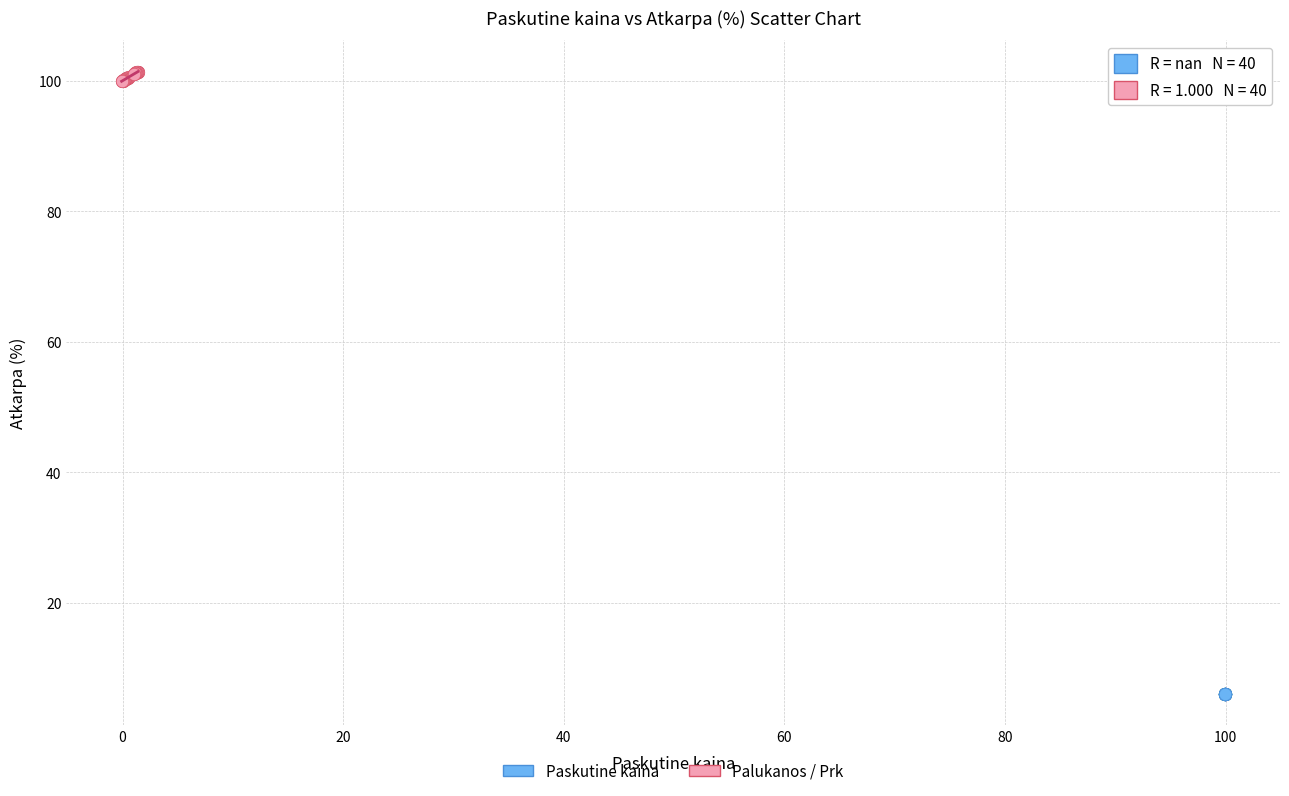

Which series contains the highest Y value?

Palukanos / Prk